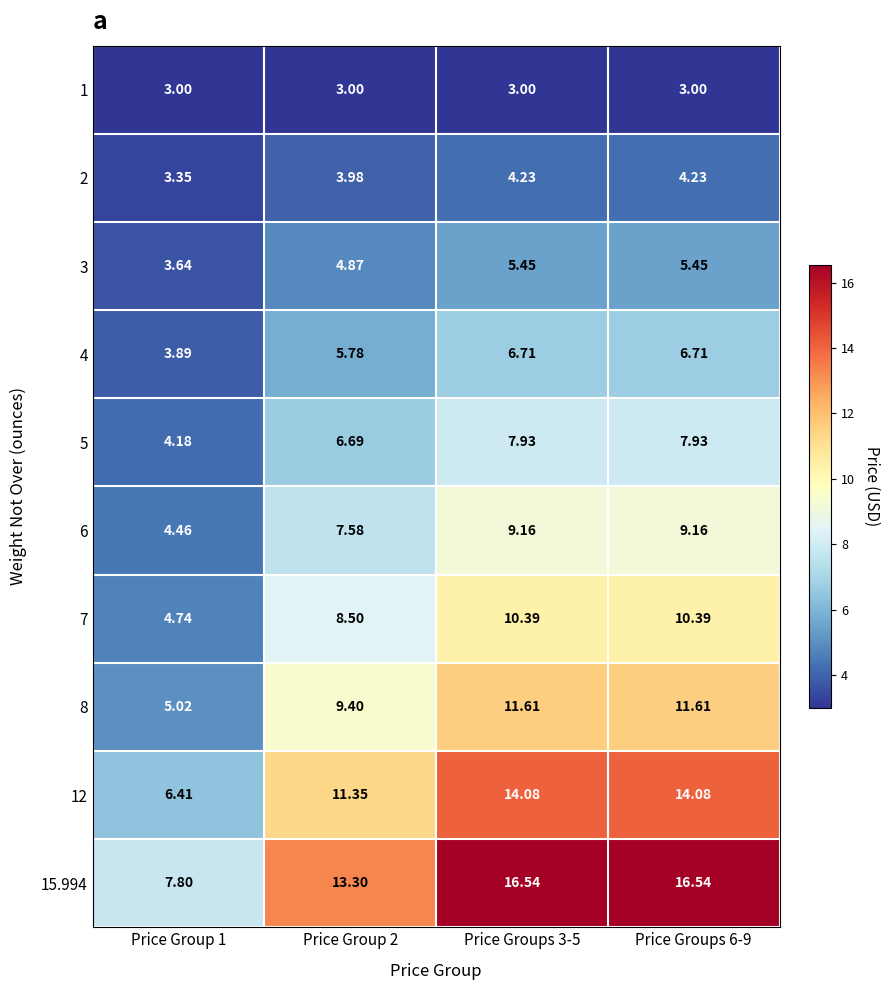

Is the value of 3 at Price Group 1 greater than the value of 1 at Price Groups 6-9?

Yes